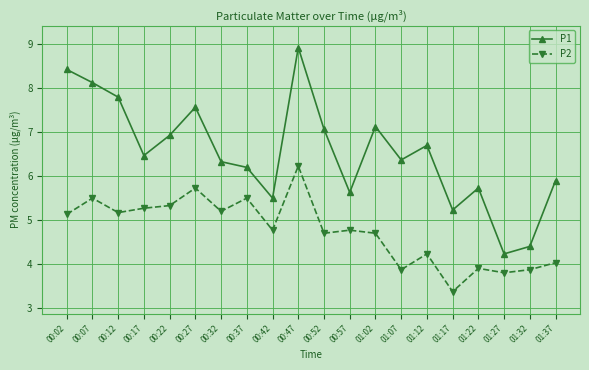

What is the label of the 17th point from the left?

01:22